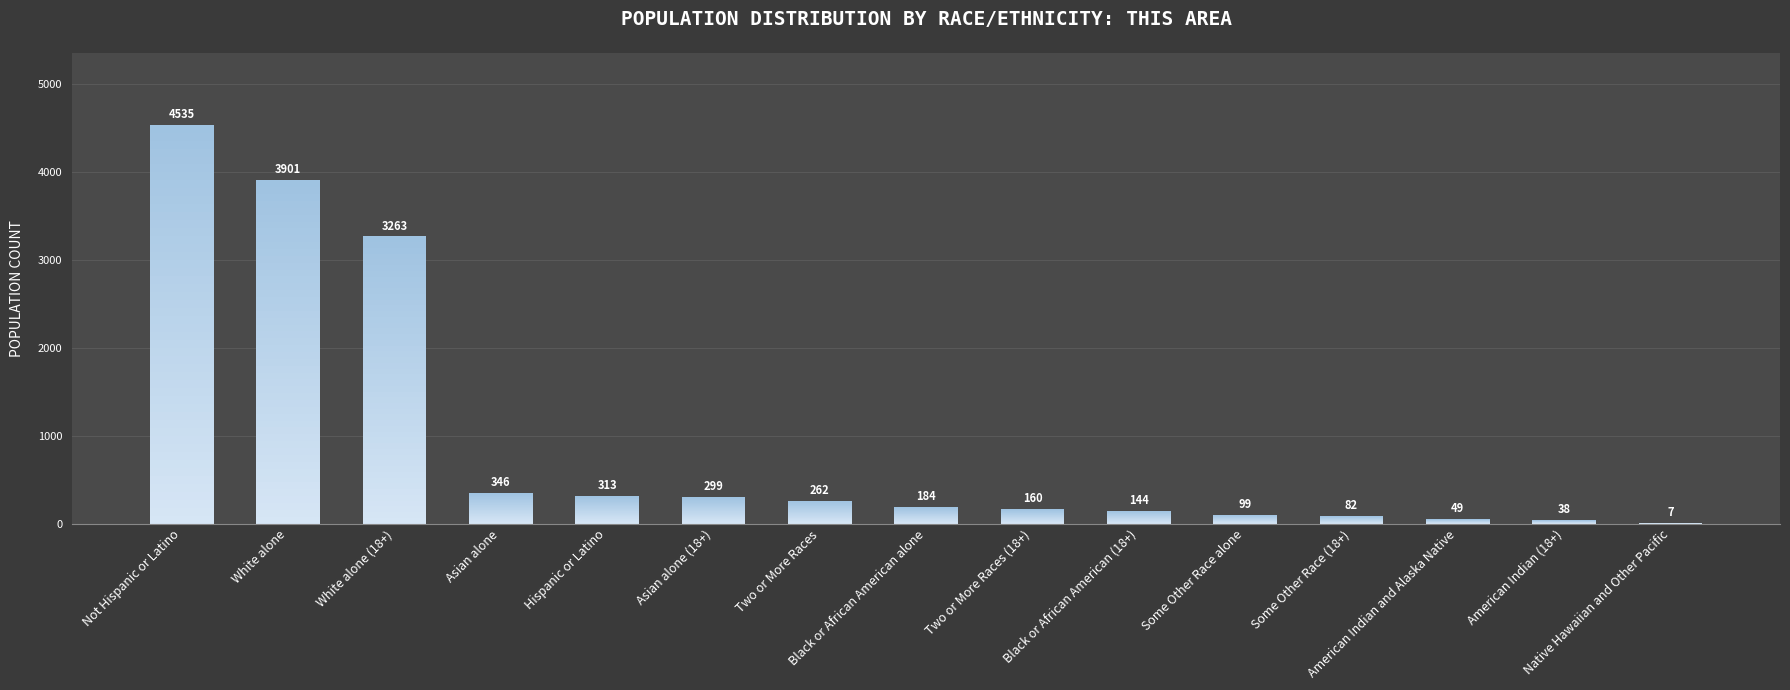

Where does the data first go above 184?

Not Hispanic or Latino